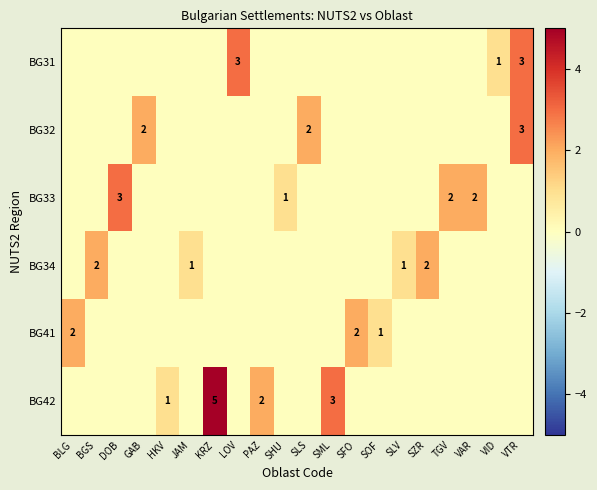

At which category does the chart reach its peak across all series?

KRZ